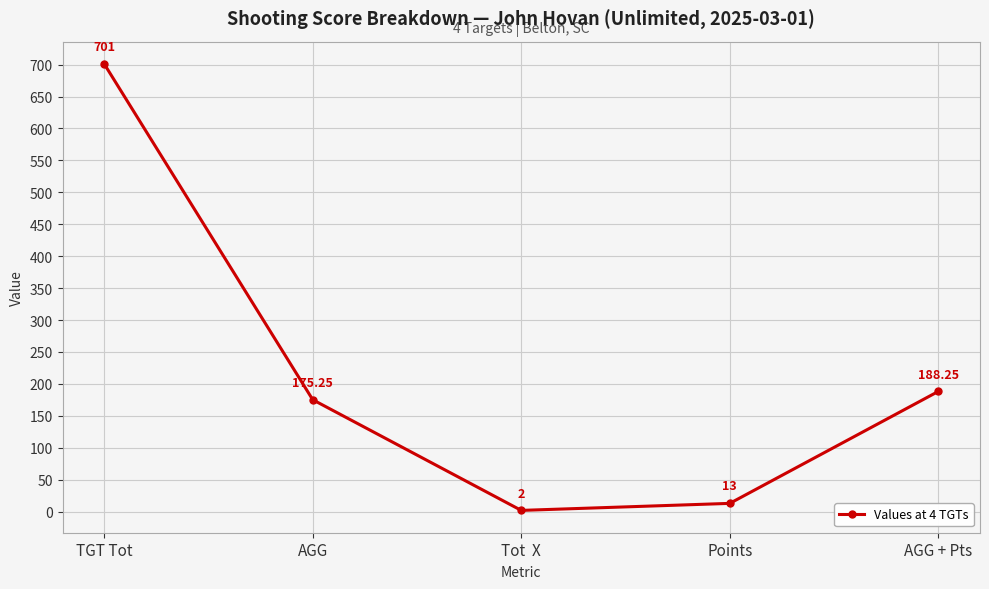

Which has a higher value, Points or Tot  X?

Points